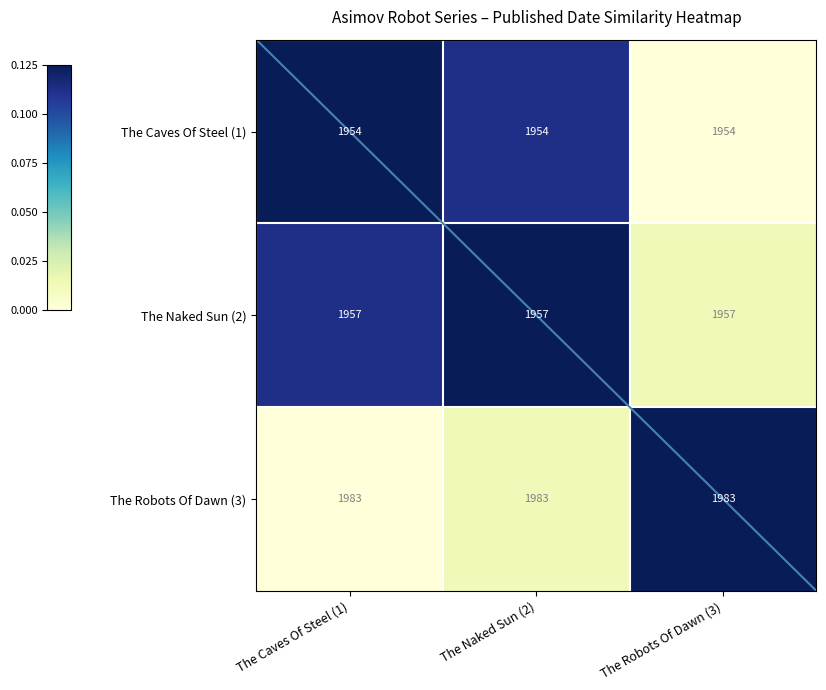

At how many categories does at least one series exceed 1954?

3